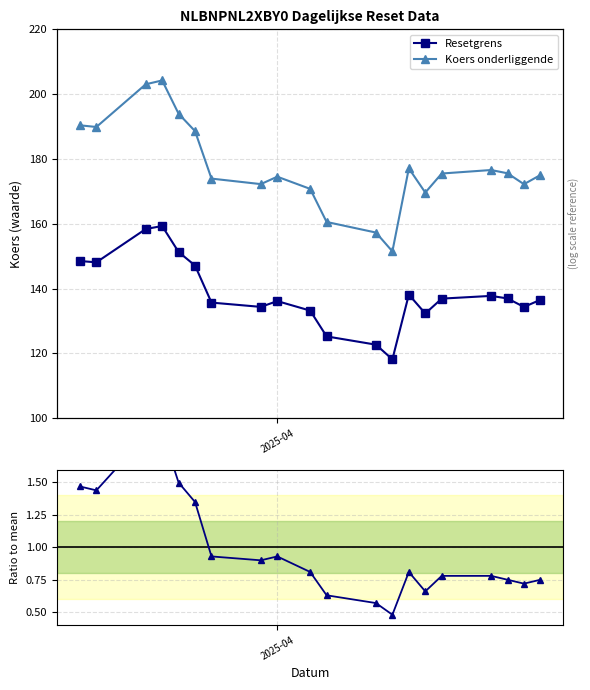

Rank the series by their average value, from highest to lowest.

Koers onderliggende, Resetgrens, Waarde / gemiddelde